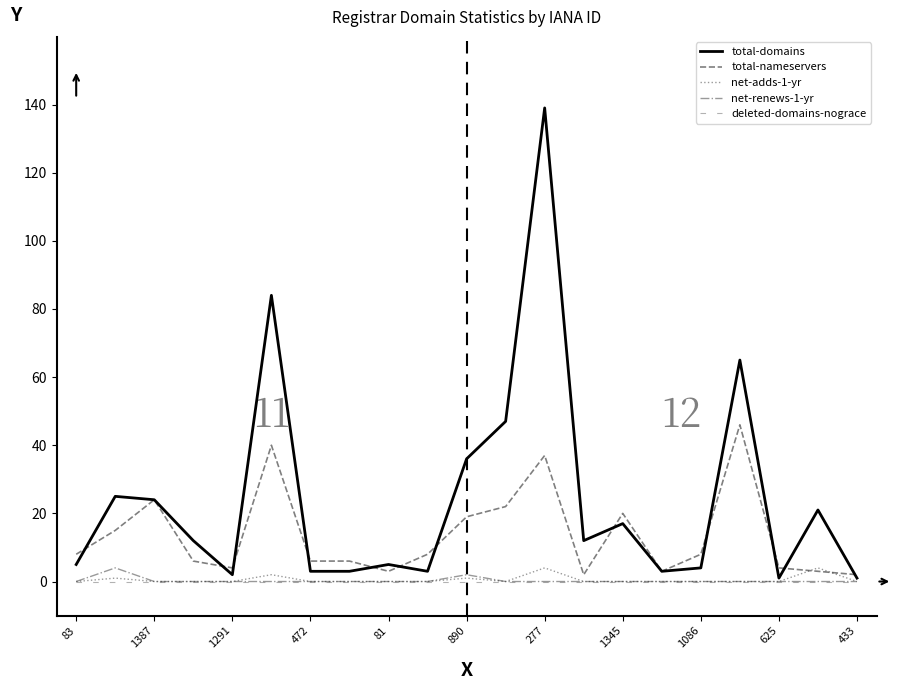

At which category does net-adds-1-yr reach its first local peak?

1387